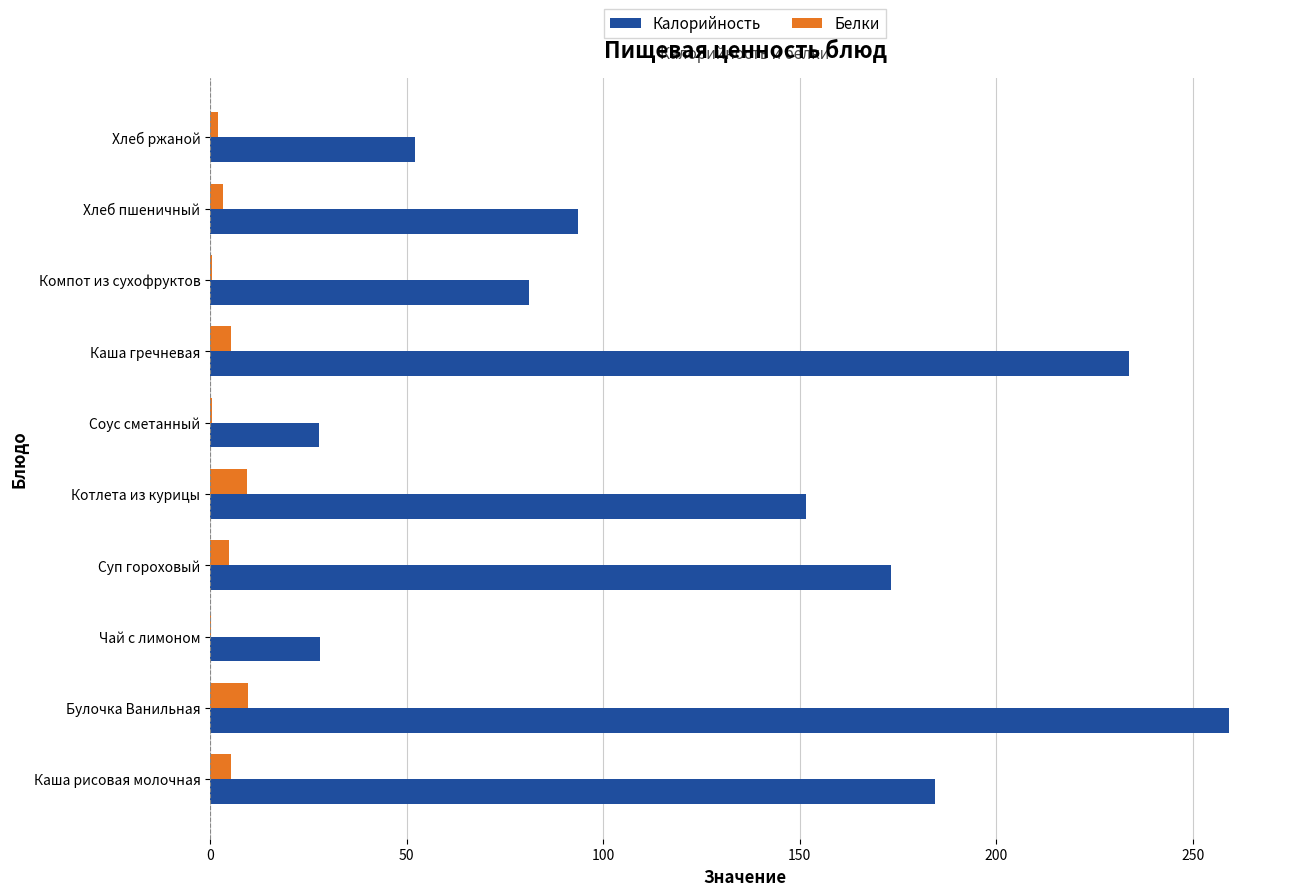

What is the maximum value for Белки?

9.6